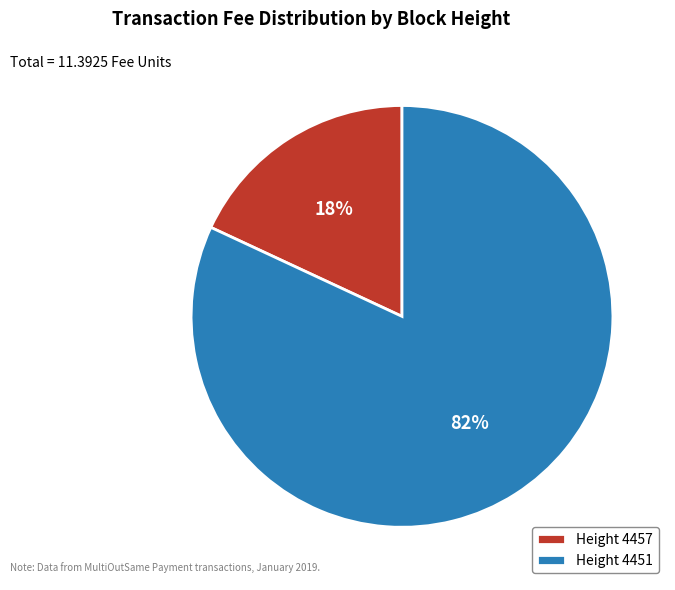

Which slice represents more than half of the pie?

Height 4451